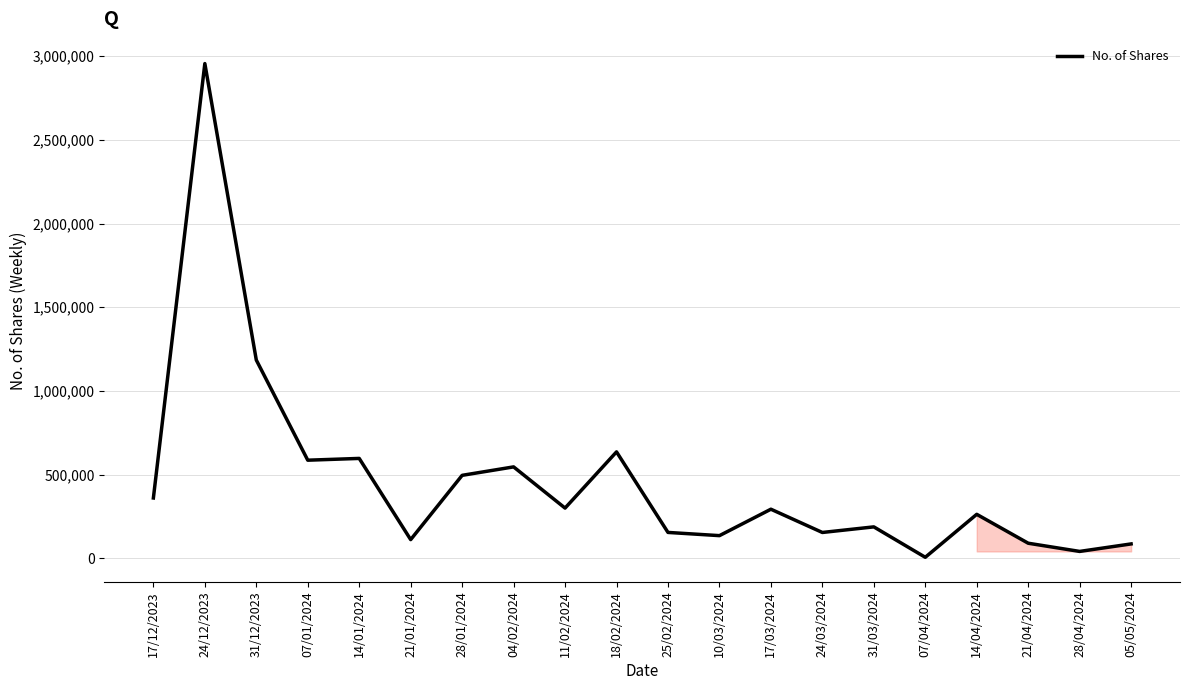

What is the change in value from 11/02/2024 to 10/03/2024?

-164604